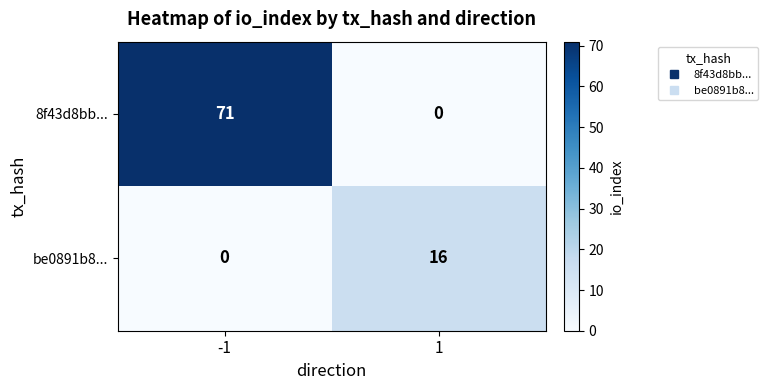

Reading right to left, extract all data points from this chart.

8f43d8bb...: 0	71
be0891b8...: 16	0